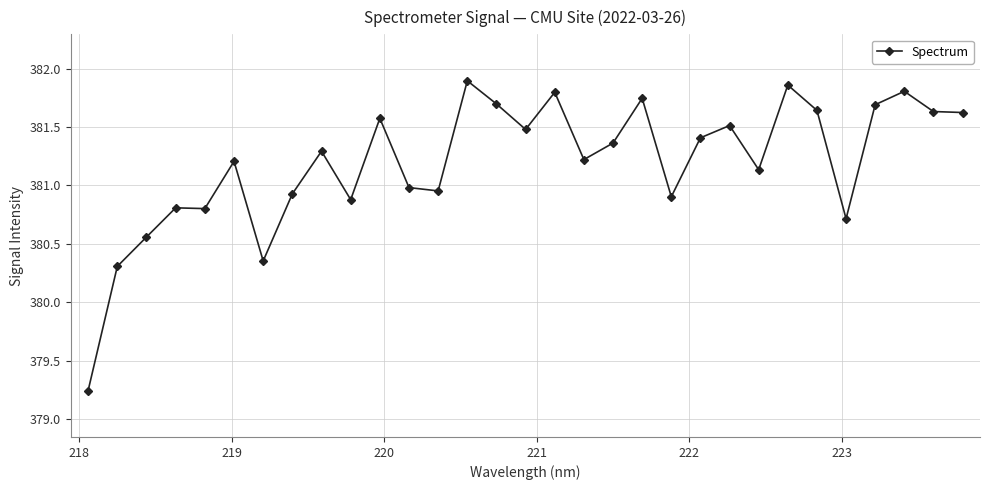

What is the difference between the second highest and minimum values?

2.6